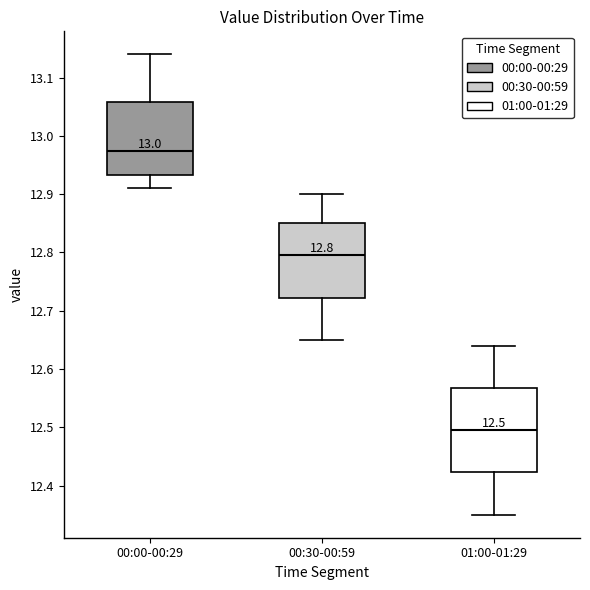

Which box is the tallest, from its lower edge to its upper edge?

01:00-01:29